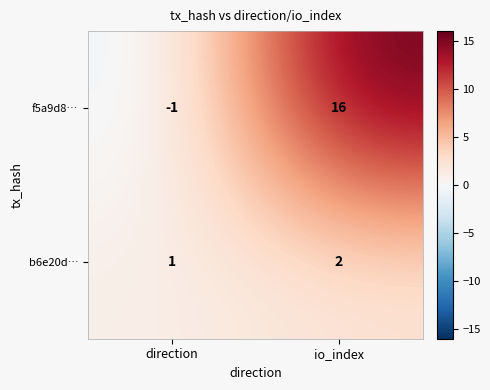

At io_index, list the series in order from smallest to largest.

b6e20d…, f5a9d8…